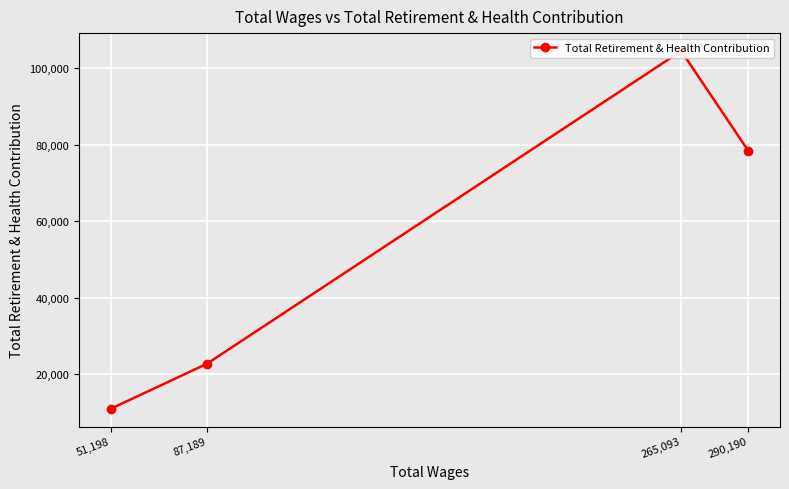

List the labels in order of value, smallest first.

51,198, 87,189, 290,190, 265,093